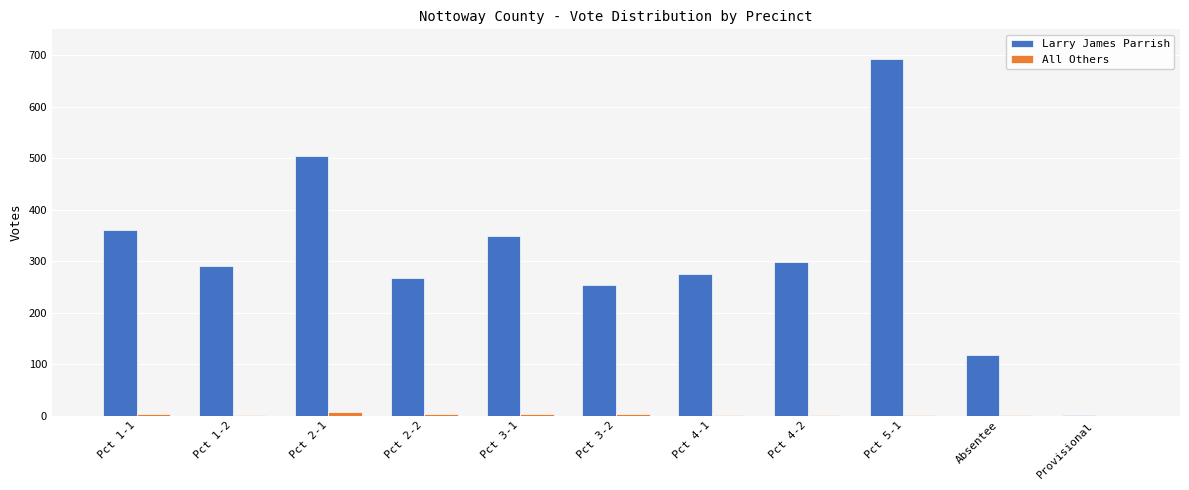

The Larry James Parrish series shows 58 at Absentee. True or false?

False